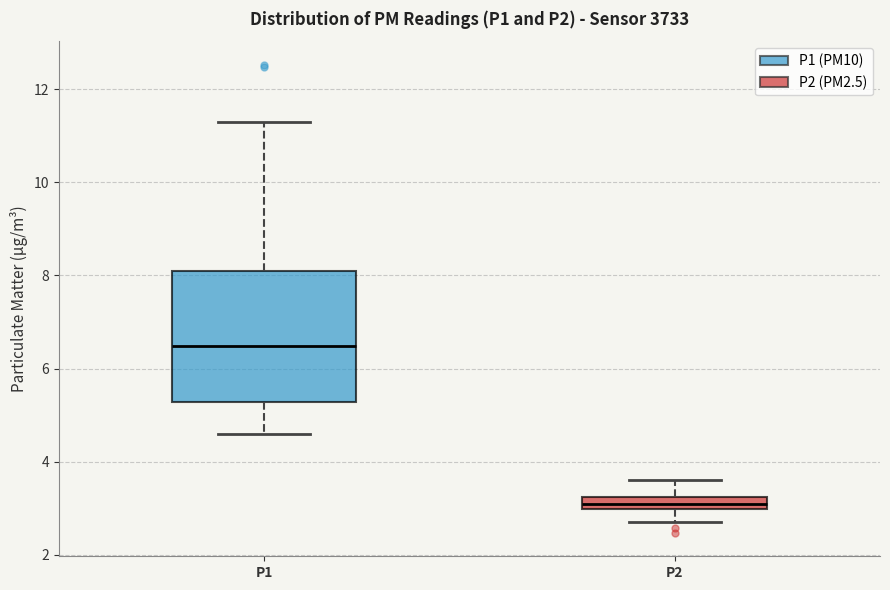

Which box's median line is the highest?

P1